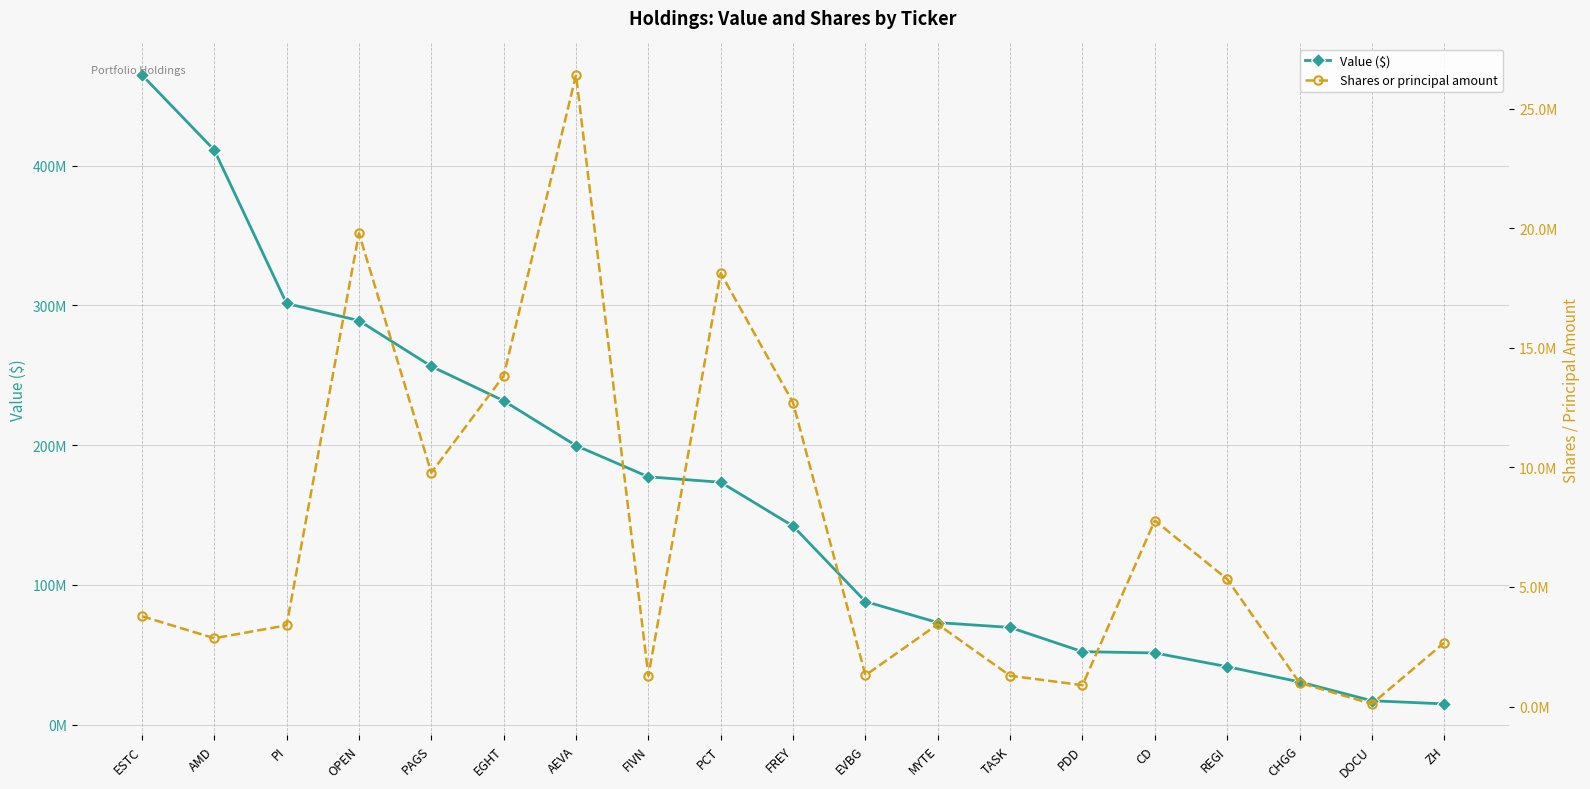

Rank the series by their maximum value, from lowest to highest.

Shares or principal amount, Value ($)